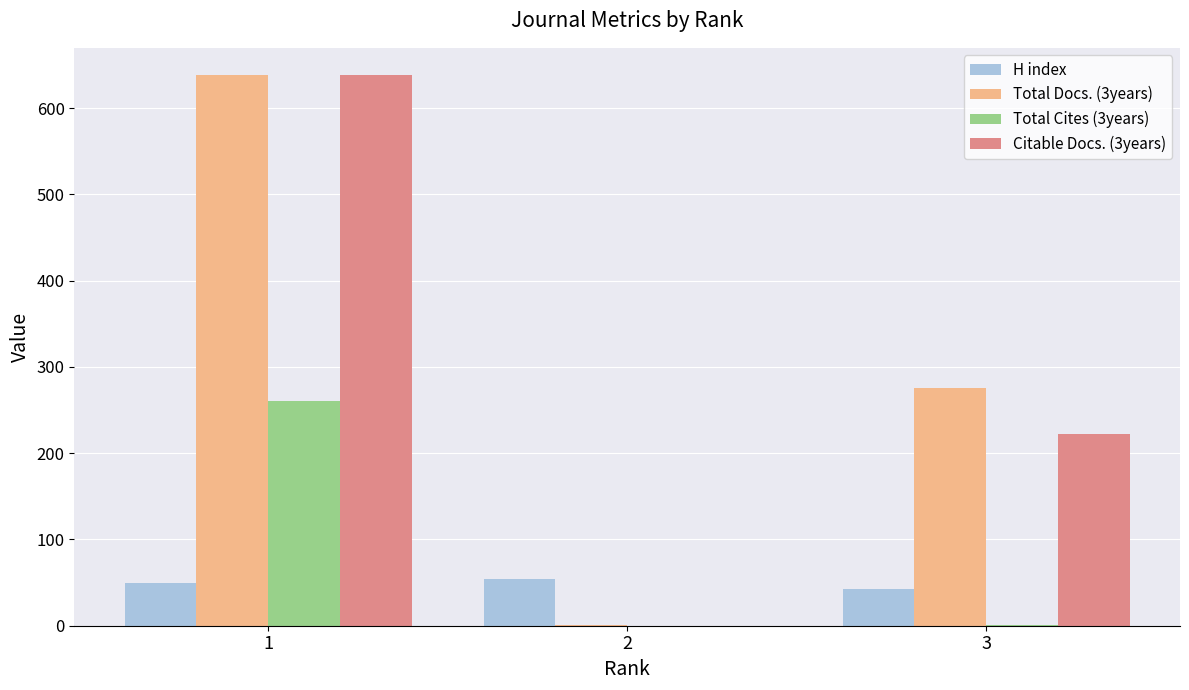

Is it true that Total Cites (3years) equals 0 at 2?

True